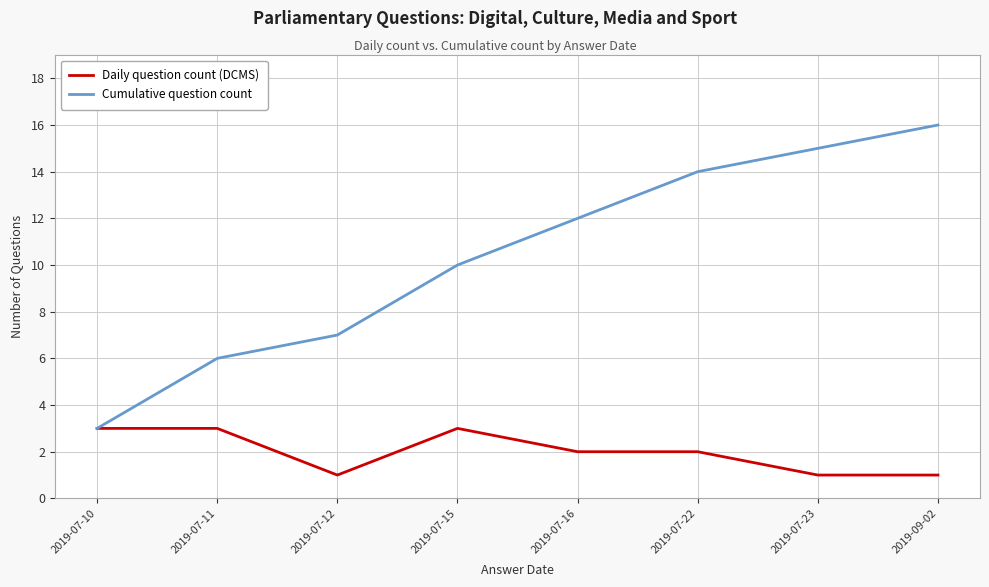

Which label corresponds to the largest value in the chart?

2019-09-02